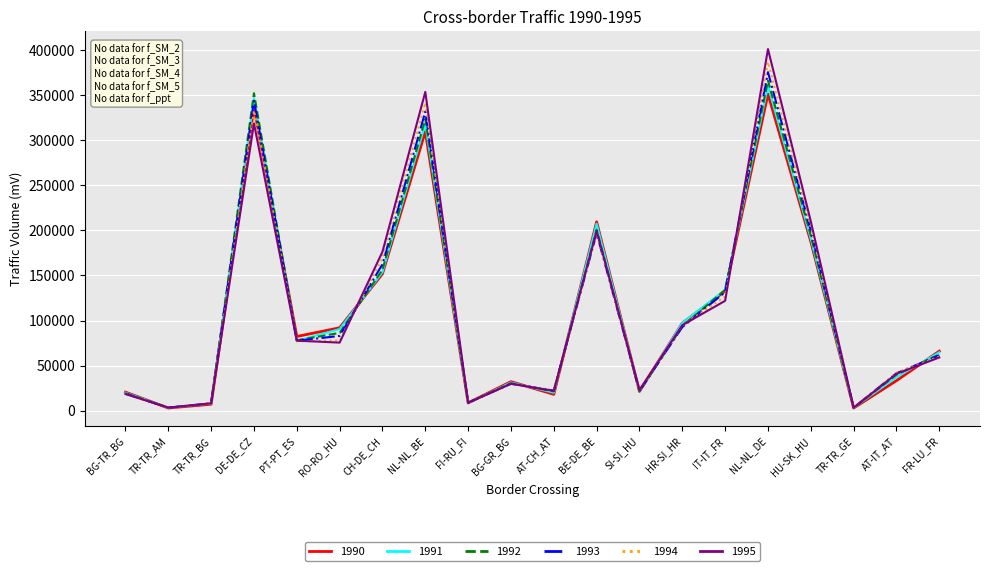

Is it true that 1994 equals 386581 at NL-NL_DE?

True